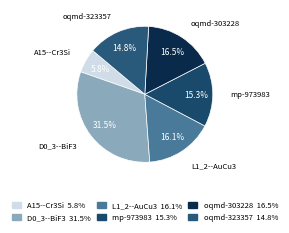

How many slices are in this pie chart?

6